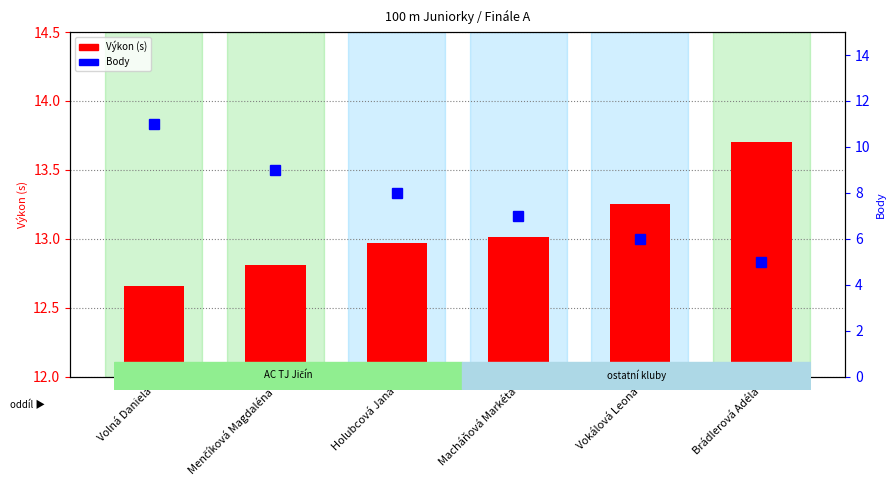

What is the value of the Výkon (s) bar at the 4th from the left?

13.0